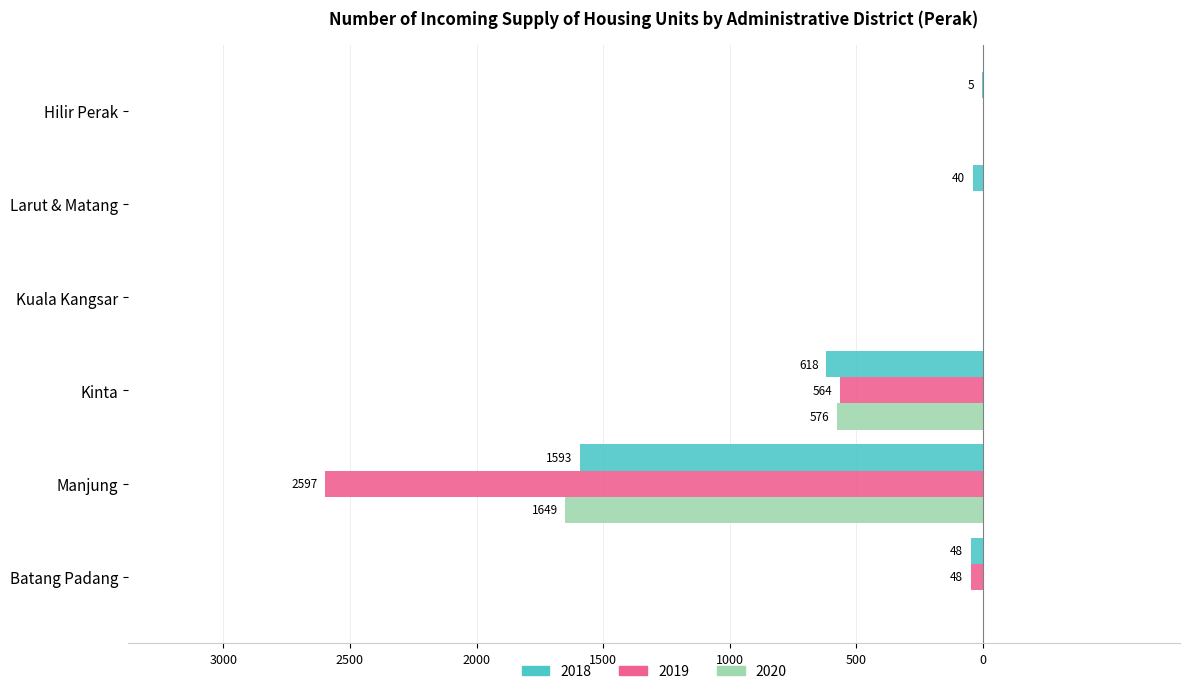

What are all the series names shown in the legend?

2018, 2019, 2020